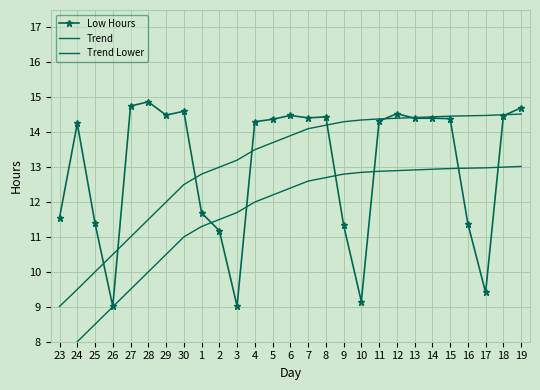

What is the maximum value shown in the chart?

14.9